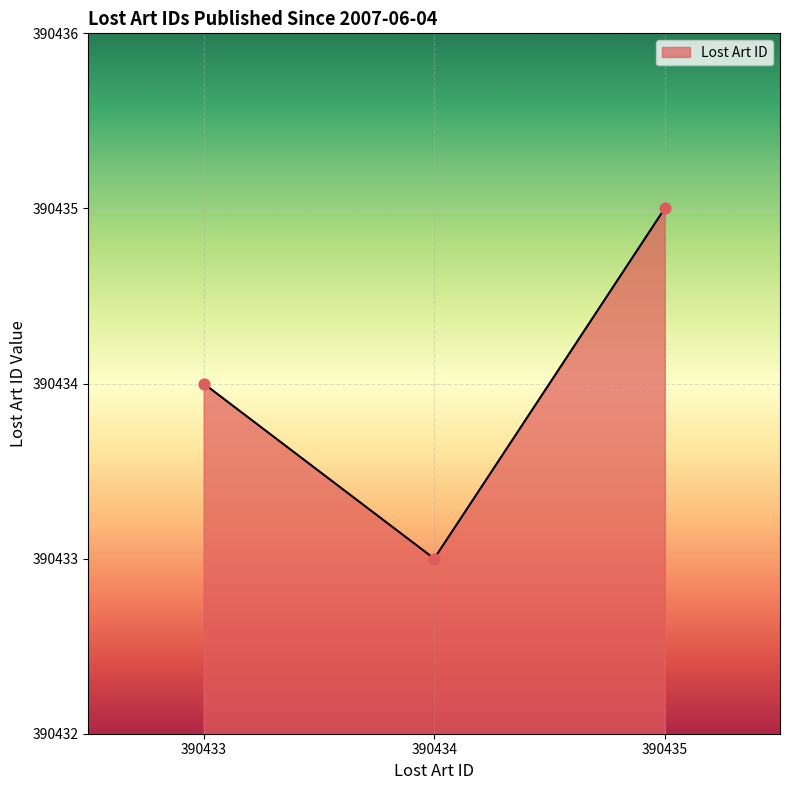

What is the change in value from 390433 to 390435?

+1